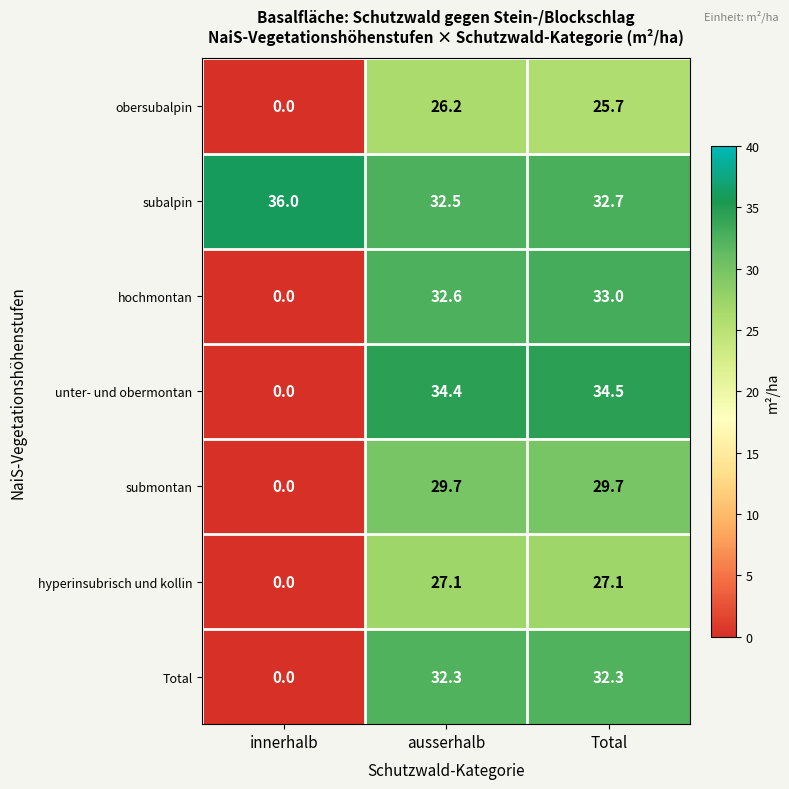

Is it true that submontan equals 12.3 at innerhalb?

False